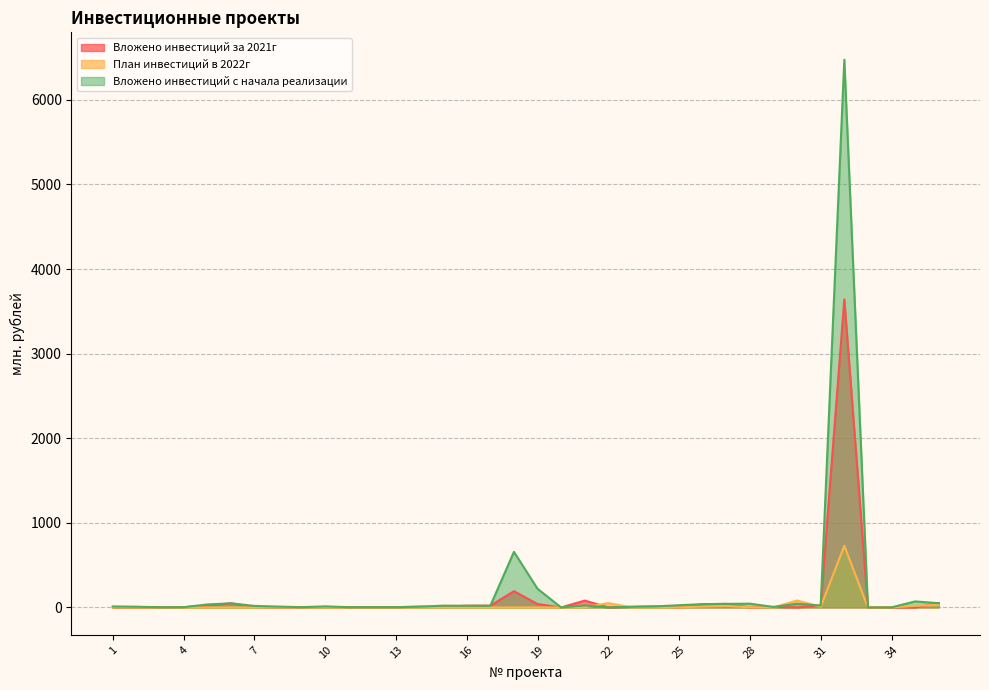

How many categories are shown in the chart?

36